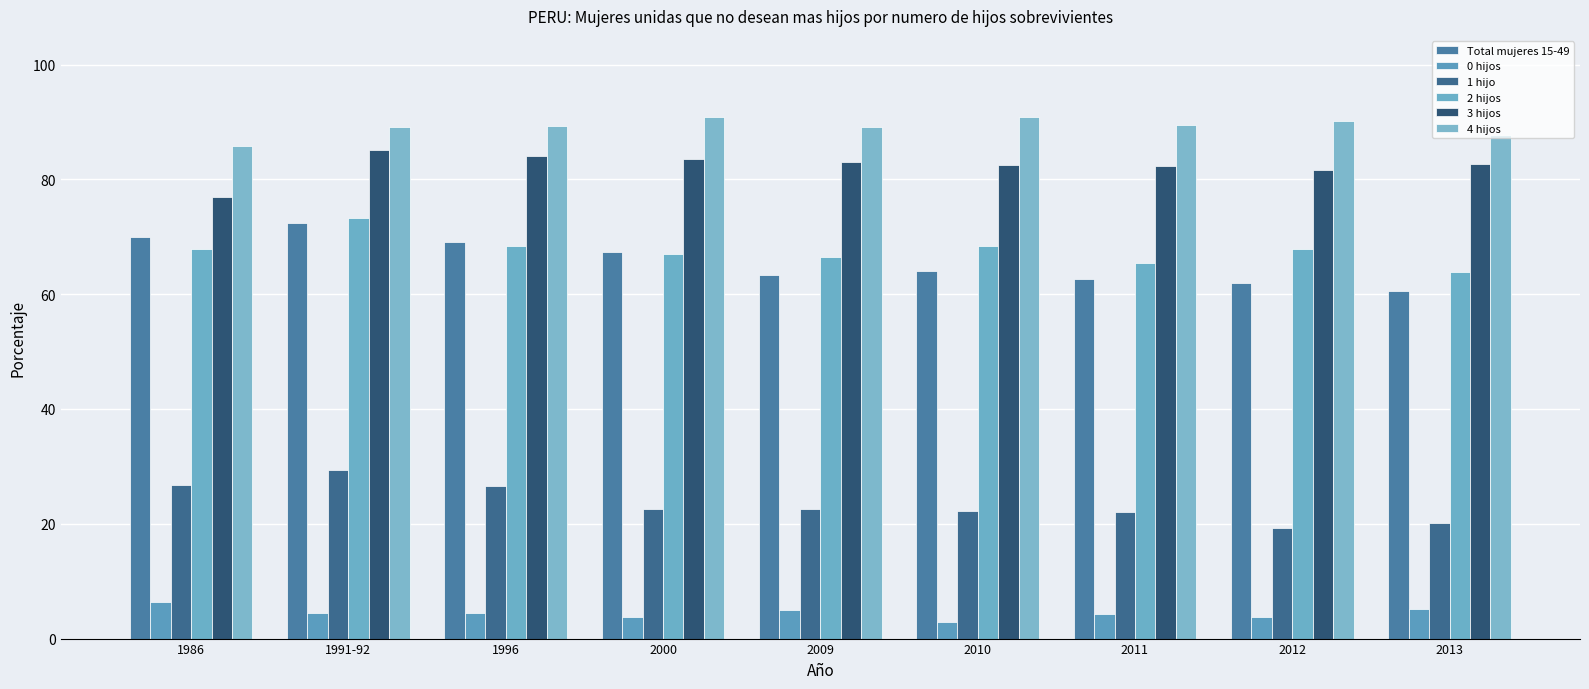

What is the minimum value for 0 hijos?

2.9